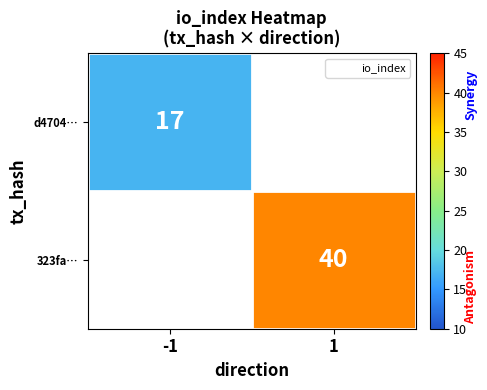

The value of d4704… at -1 is 9.1. True or false?

False